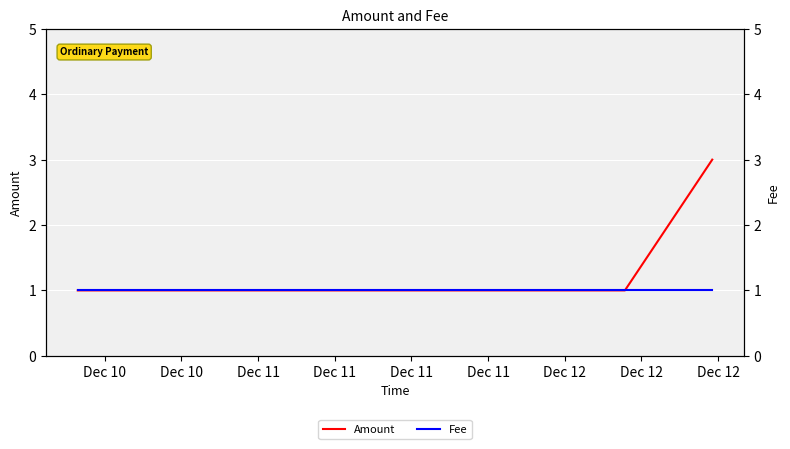

Reading left to right, list all the values displayed in this chart.

Amount: 1	1	1	1	3
Fee: 1	1	1	1	1